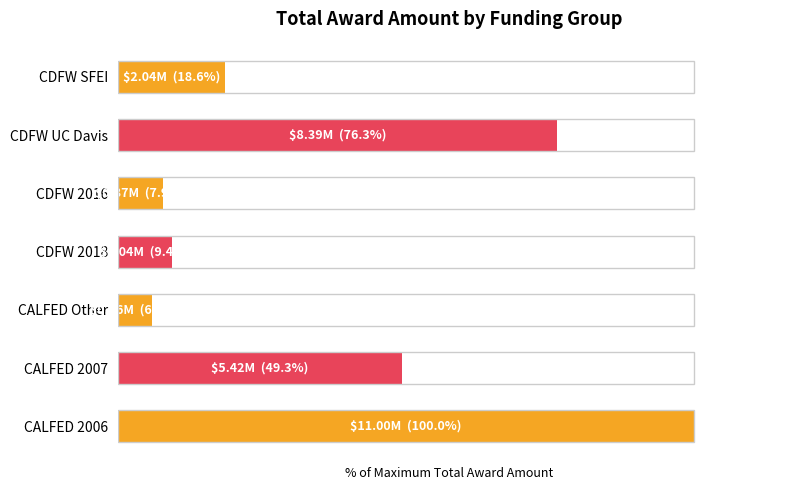

Are the bars horizontal?

Yes